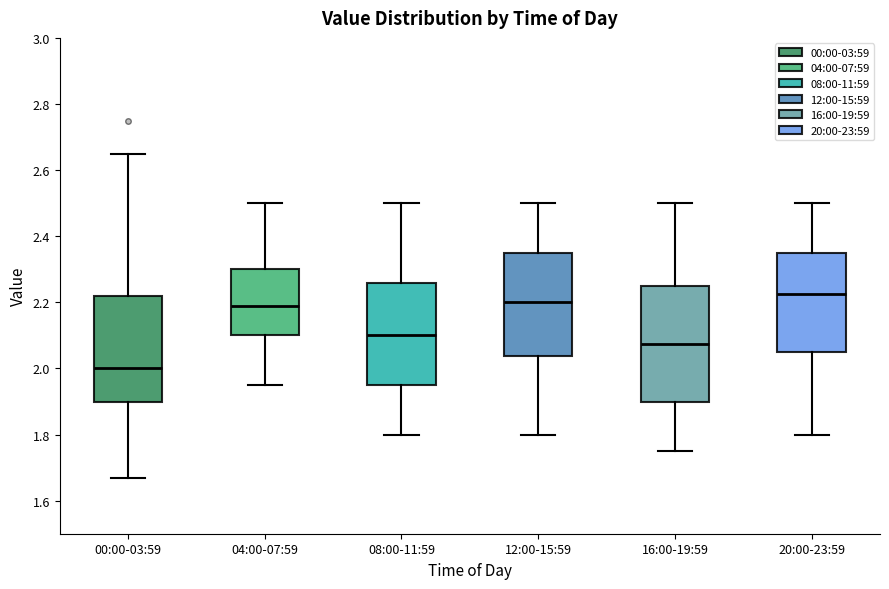

Reading left to right, transcribe this box plot: for each box, give where its median line is, the range the box spans, and where its two whiskers end, as read against the y-axis. The values are not printed on the chart, so give them approximately, as read against the axis.

00:00-03:59: median 2.00, box 1.90 to 2.22, whiskers 1.68 to 2.66
04:00-07:59: median 2.20, box 2.10 to 2.30, whiskers 1.96 to 2.50
08:00-11:59: median 2.10, box 1.96 to 2.26, whiskers 1.80 to 2.50
12:00-15:59: median 2.20, box 2.04 to 2.36, whiskers 1.80 to 2.50
16:00-19:59: median 2.08, box 1.90 to 2.26, whiskers 1.76 to 2.50
20:00-23:59: median 2.22, box 2.06 to 2.36, whiskers 1.80 to 2.50